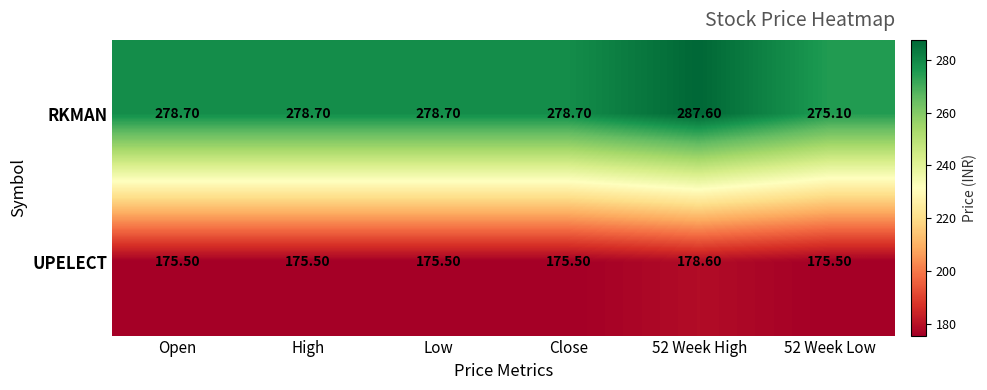

What is the sum of all RKMAN values?

1677.5